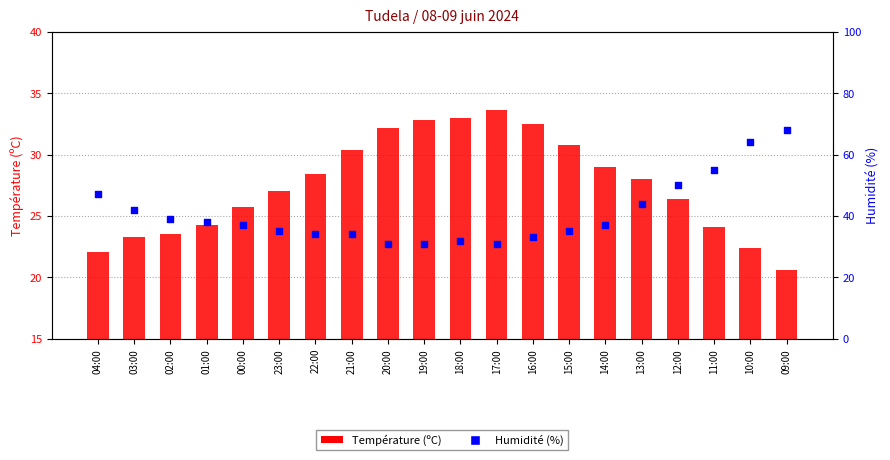

At which category is the sum across all series the highest?

09:00